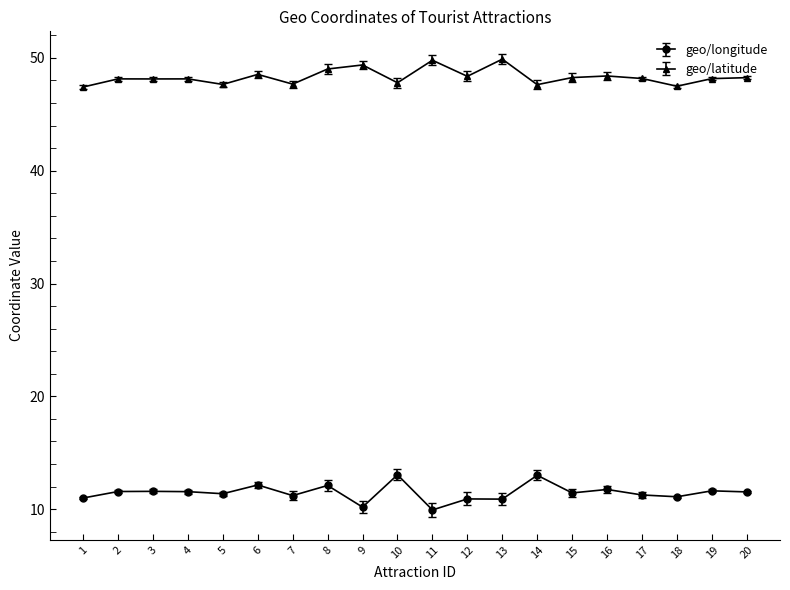

List the series in order of their overall mean, highest first.

geo/latitude, geo/longitude